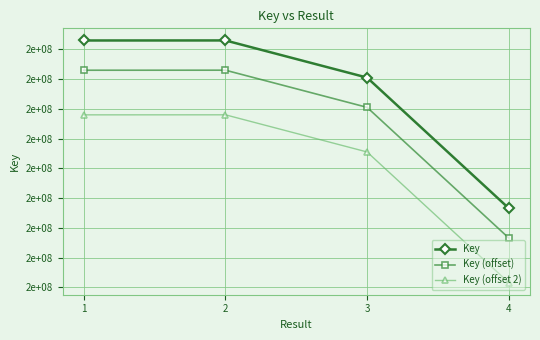

What are all the series names shown in the legend?

Key, Key (offset), Key (offset 2)